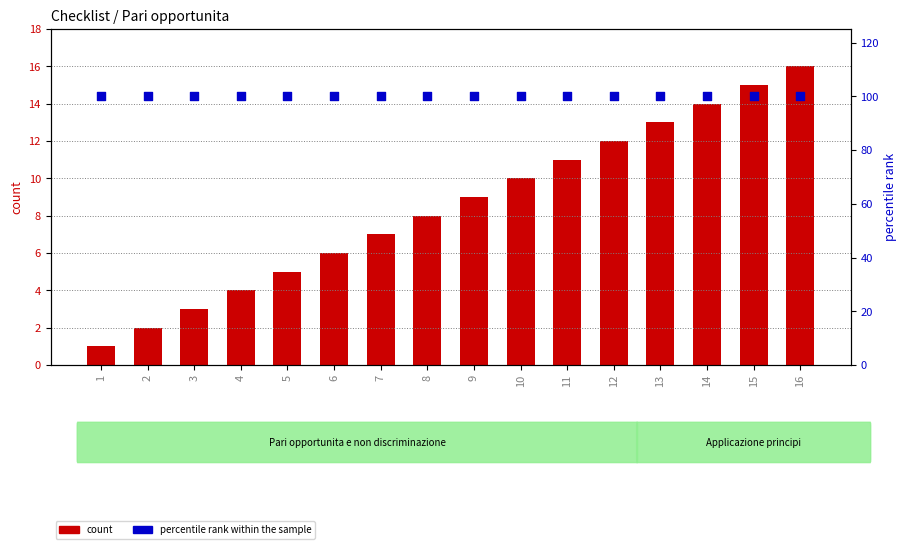

What are all the series names shown in the legend?

count, percentile rank within the sample